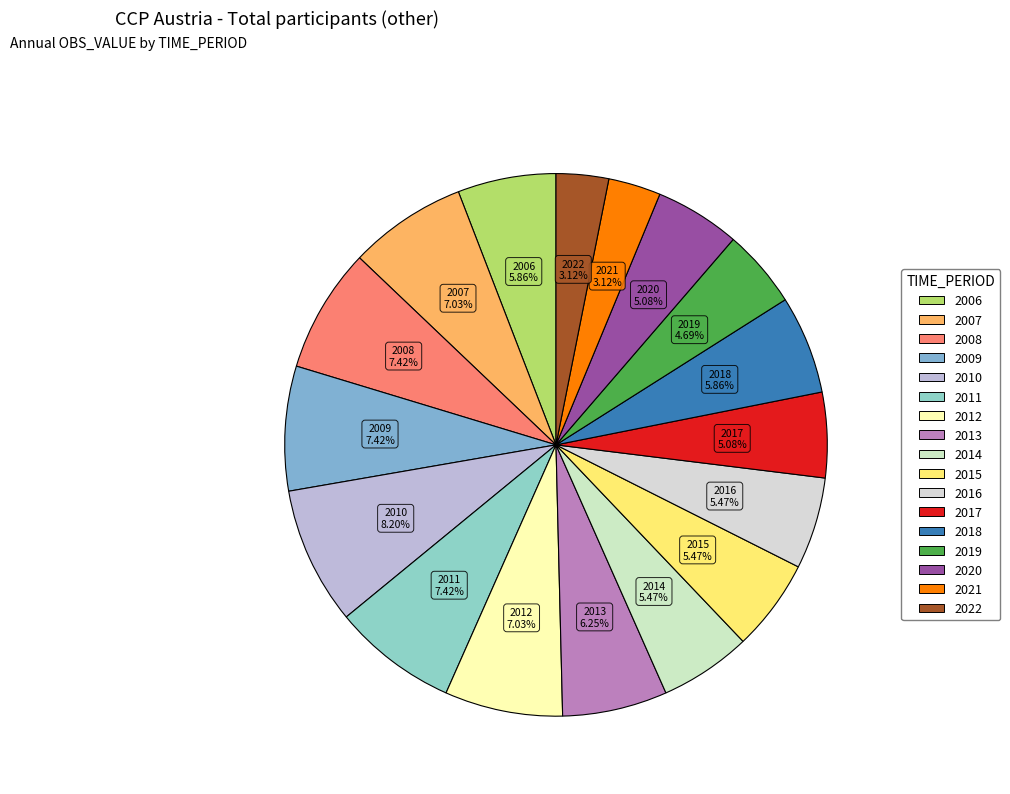

Does 2021 account for over 50% of the chart?

No